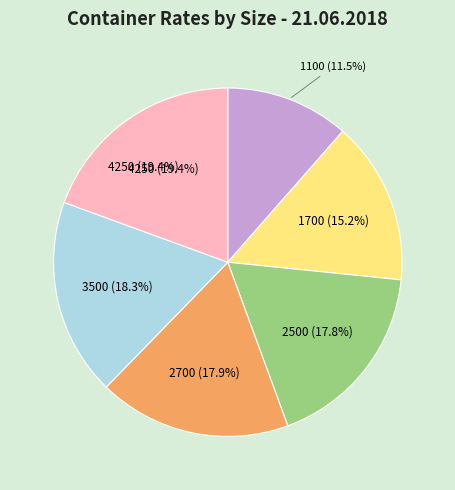

Does 1700 account for over 50% of the chart?

No